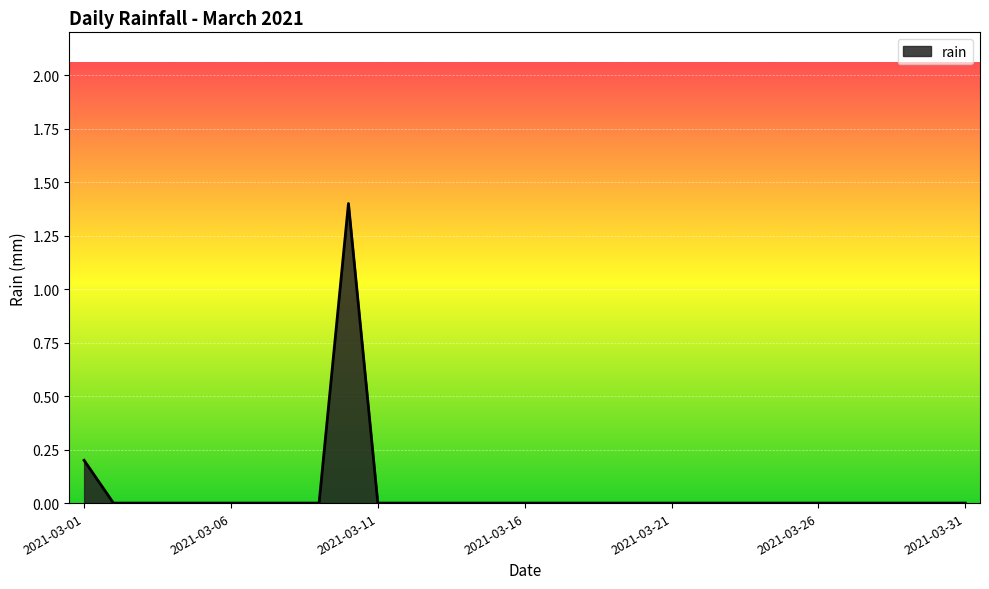

What is the maximum value shown in the chart?

1.4